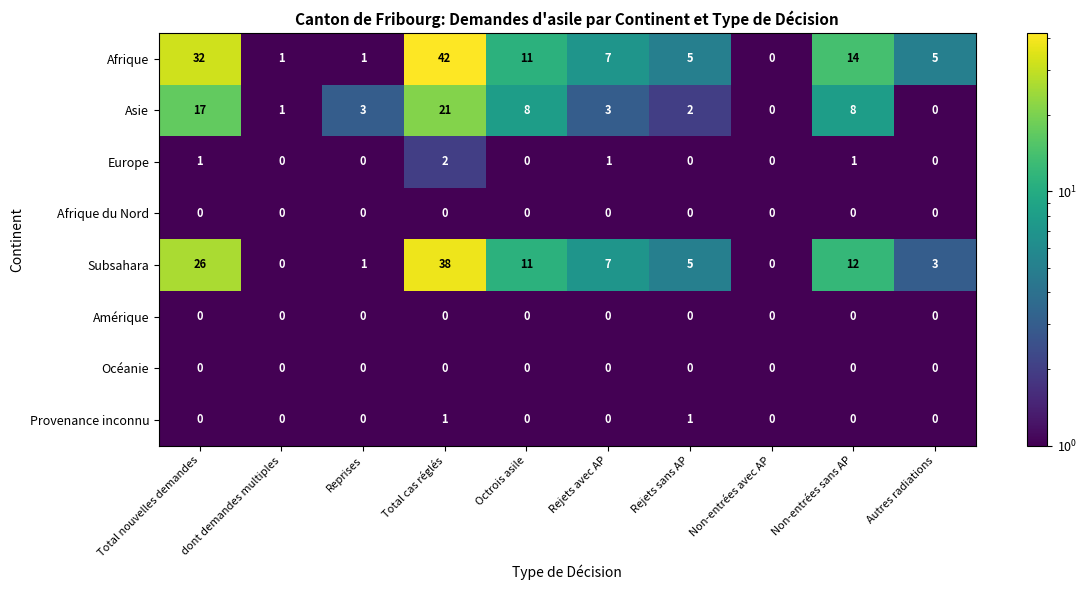

What is the greatest value displayed?

42